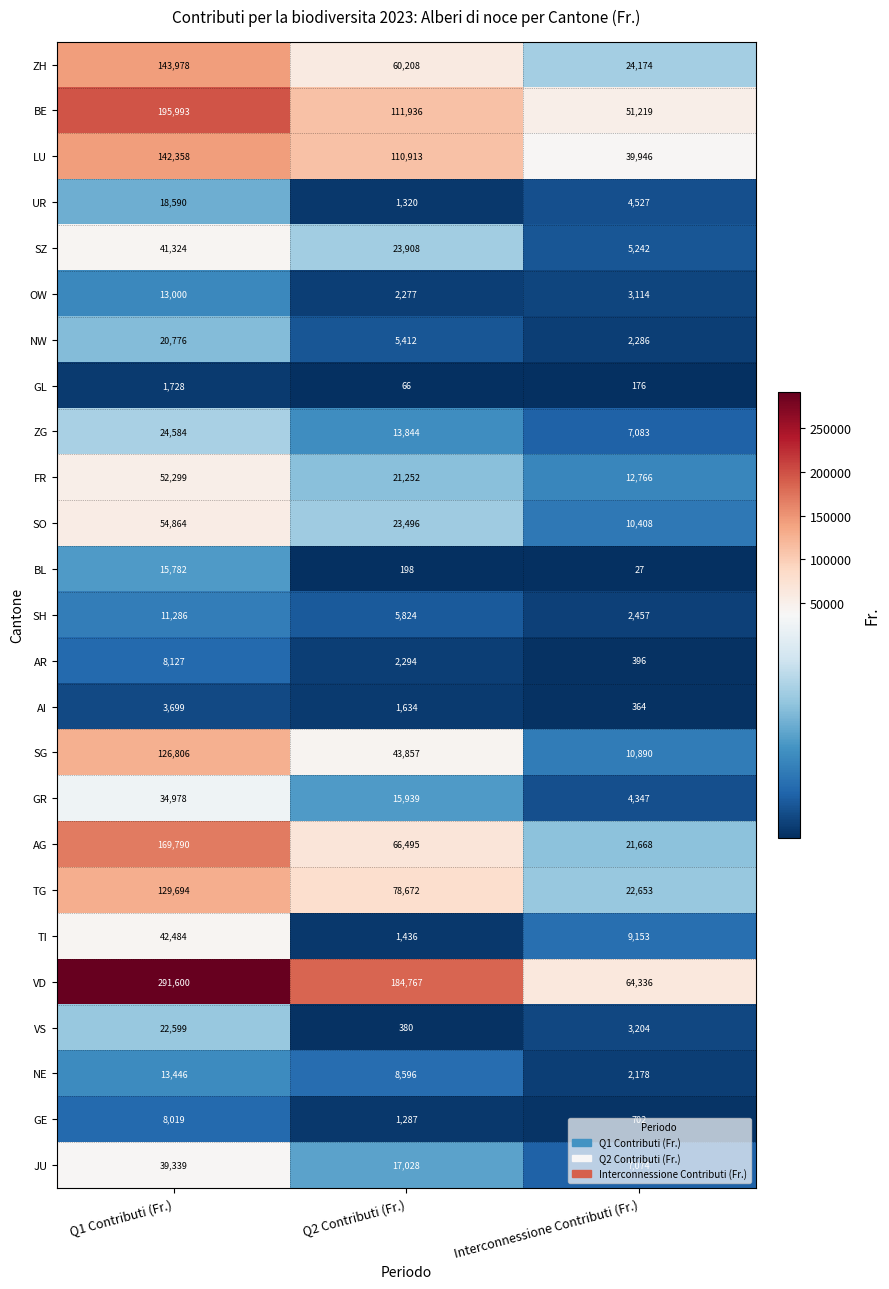

What is the sum of the VS values at Q2 Contributi (Fr.) and Interconnessione Contributi (Fr.)?

3584